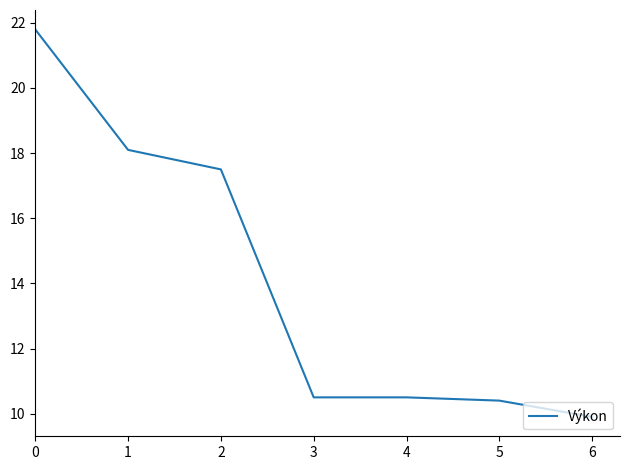

What is the average value?

14.1